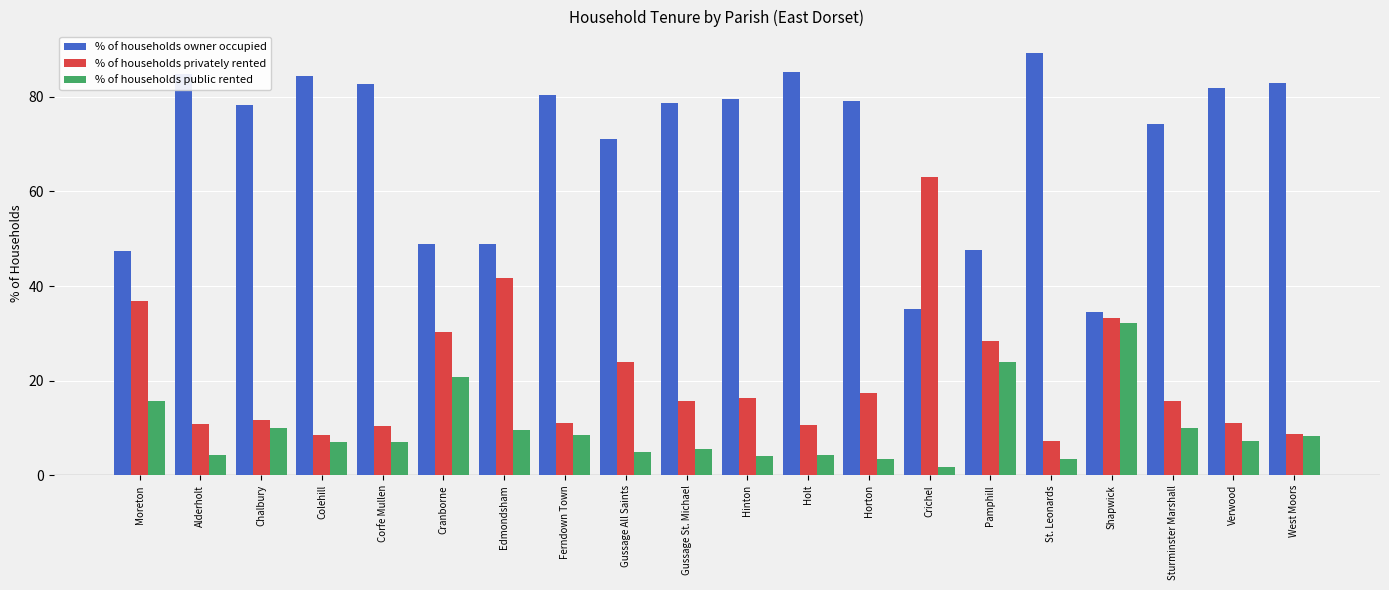

What is the difference between the maximum and minimum values in the % of households owner occupied series?

54.8